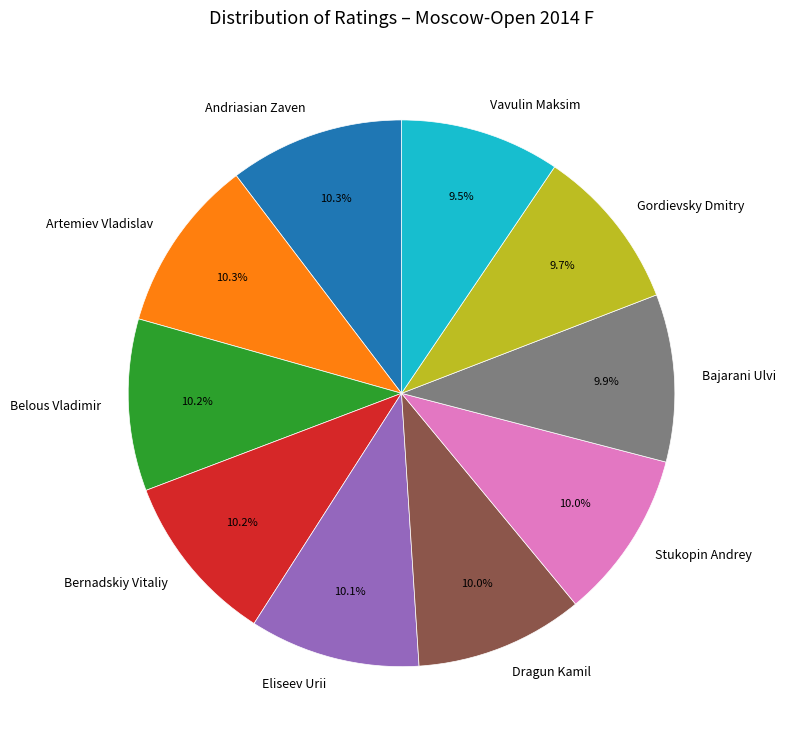

What is the ratio of the value at Dragun Kamil to the value at Artemiev Vladislav?

1.0